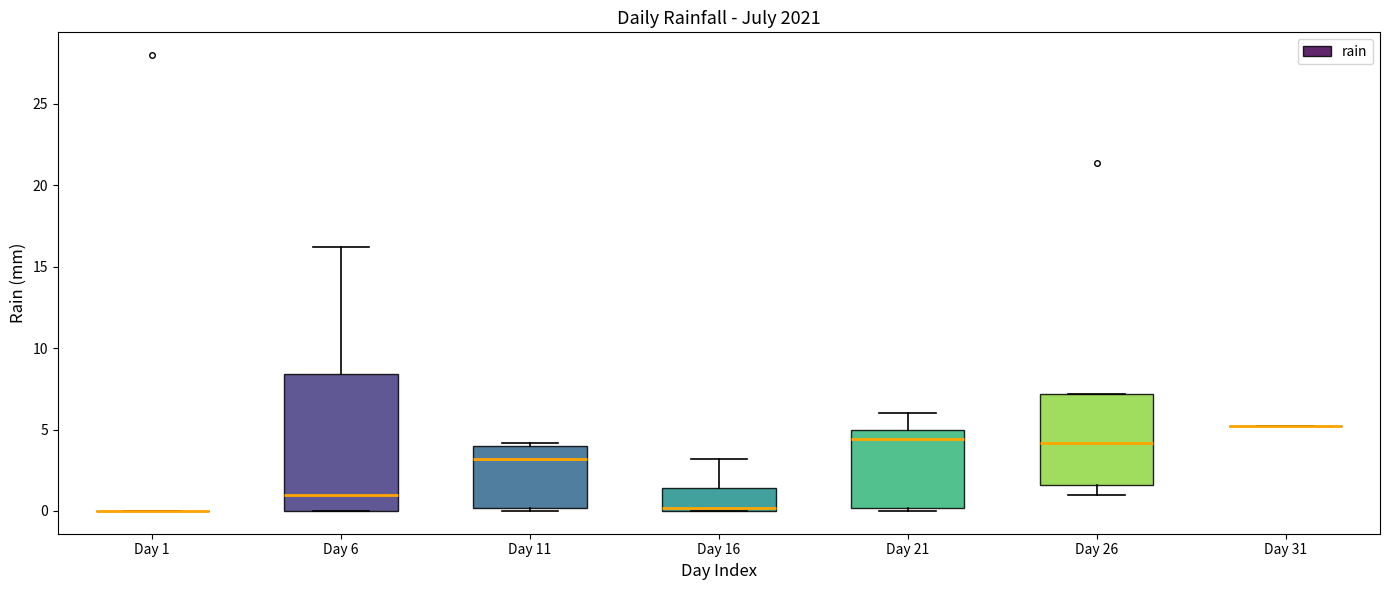

Reading left to right, transcribe this box plot: for each box, give where its median line is, the range the box spans, and where its two whiskers end, as read against the y-axis. The values are not printed on the chart, so give them approximately, as read against the axis.

Day 1: box collapsed to a line at 0.0, whiskers 0.0 to 0.0
Day 6: median 1.0, box 0.0 to 8.5, whiskers 0.0 to 16.0
Day 11: median 3.0, box 0.0 to 4.0, whiskers 0.0 (just below the box's lower edge) to 4.0 (just above the box's upper edge)
Day 16: median 0.0 (just above the box's lower edge), box 0.0 to 1.5, whiskers 0.0 to 3.0
Day 21: median 4.5, box 0.0 to 5.0, whiskers 0.0 (just below the box's lower edge) to 6.0
Day 26: median 4.0, box 1.5 to 7.0, whiskers 1.0 to 7.0
Day 31: box collapsed to a line at 5.0, whiskers 5.0 to 5.0